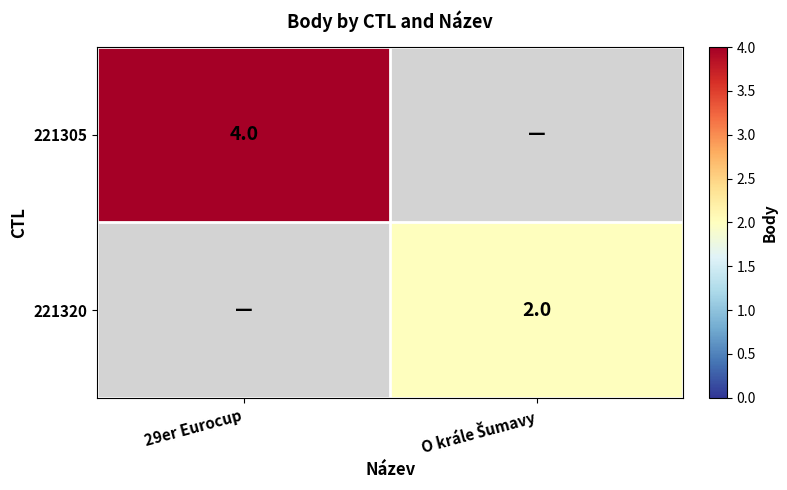

Rank the series by their maximum value, from lowest to highest.

221320, 221305